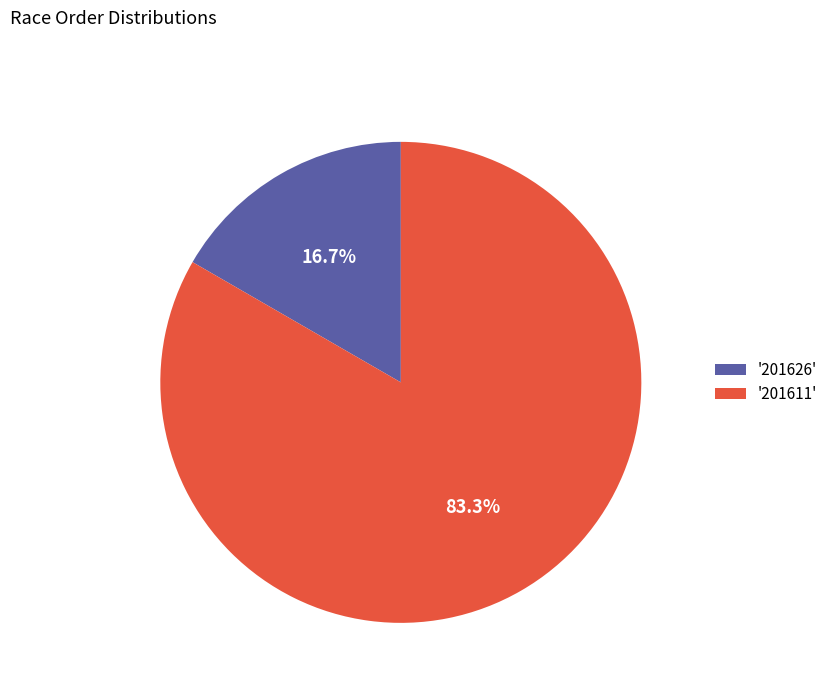

What is the largest slice in the pie chart?

'201611'